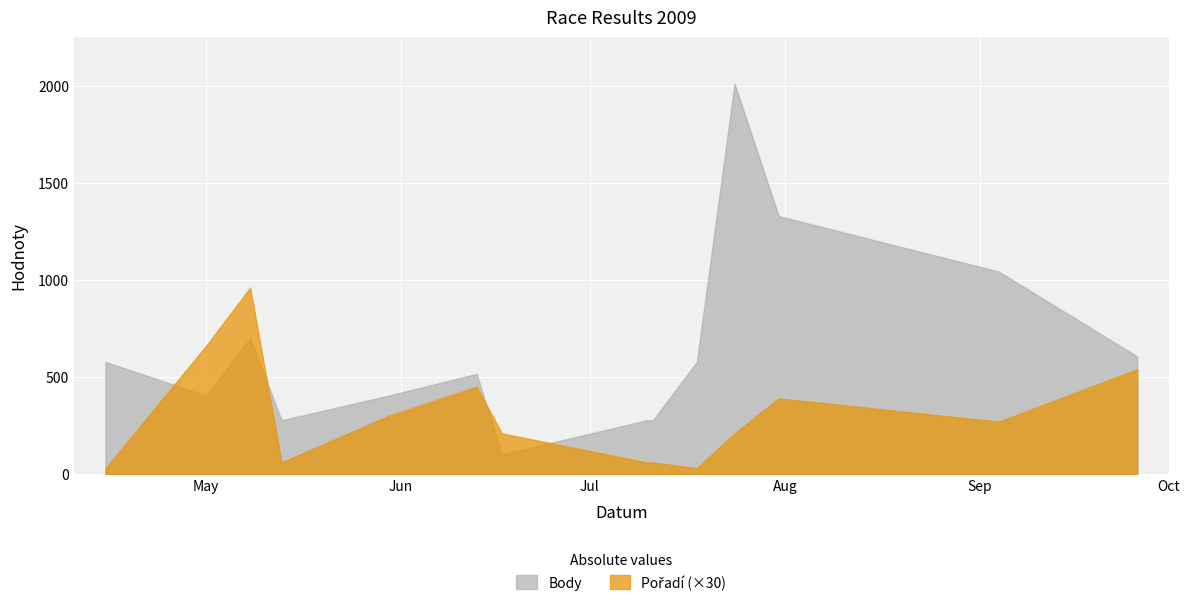

How many lines are shown in the chart?

2